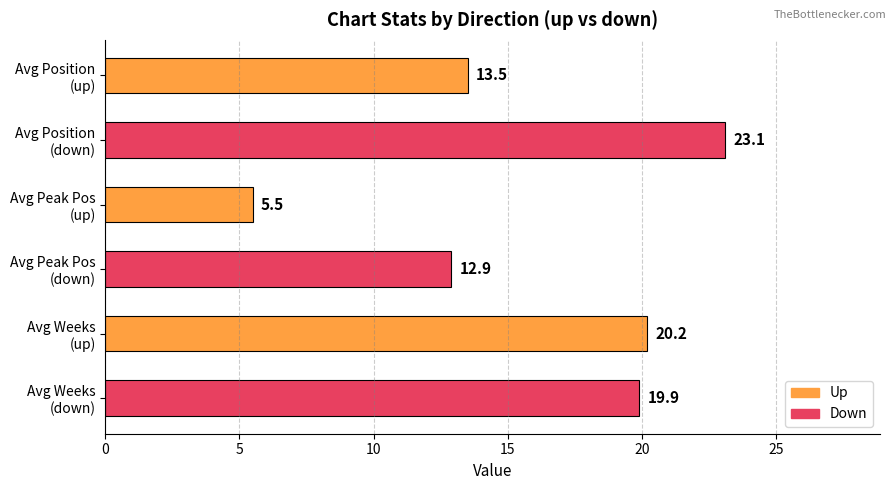

What is the difference between the maximum and minimum values?

17.6